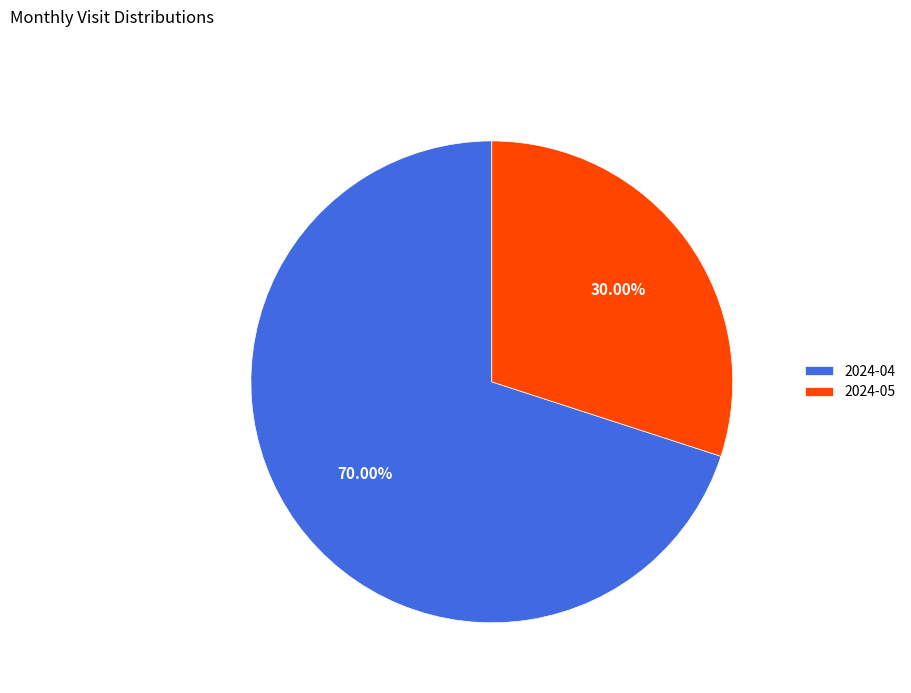

Is the sum of 2024-05 and 2024-04 greater than half?

Yes